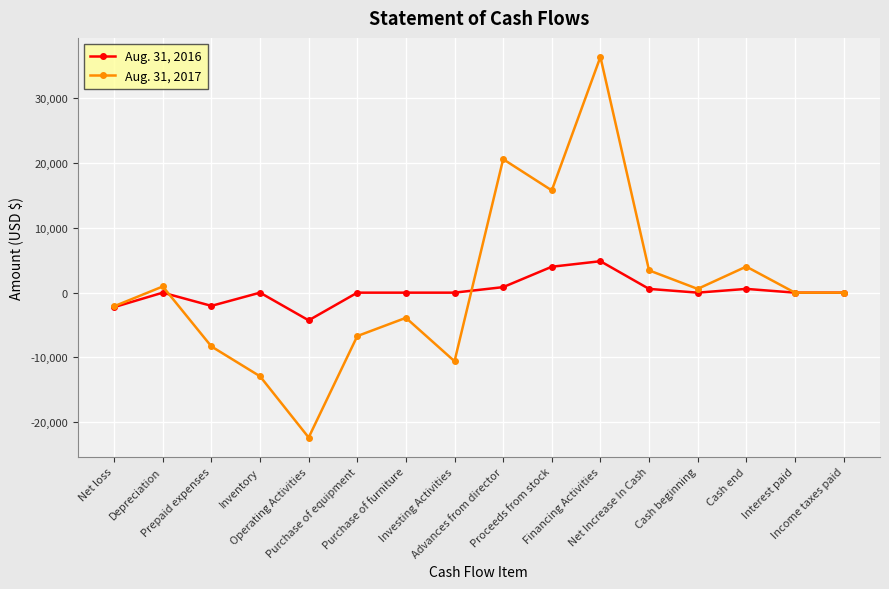

At which label does Aug. 31, 2017 reach its minimum?

Operating Activities